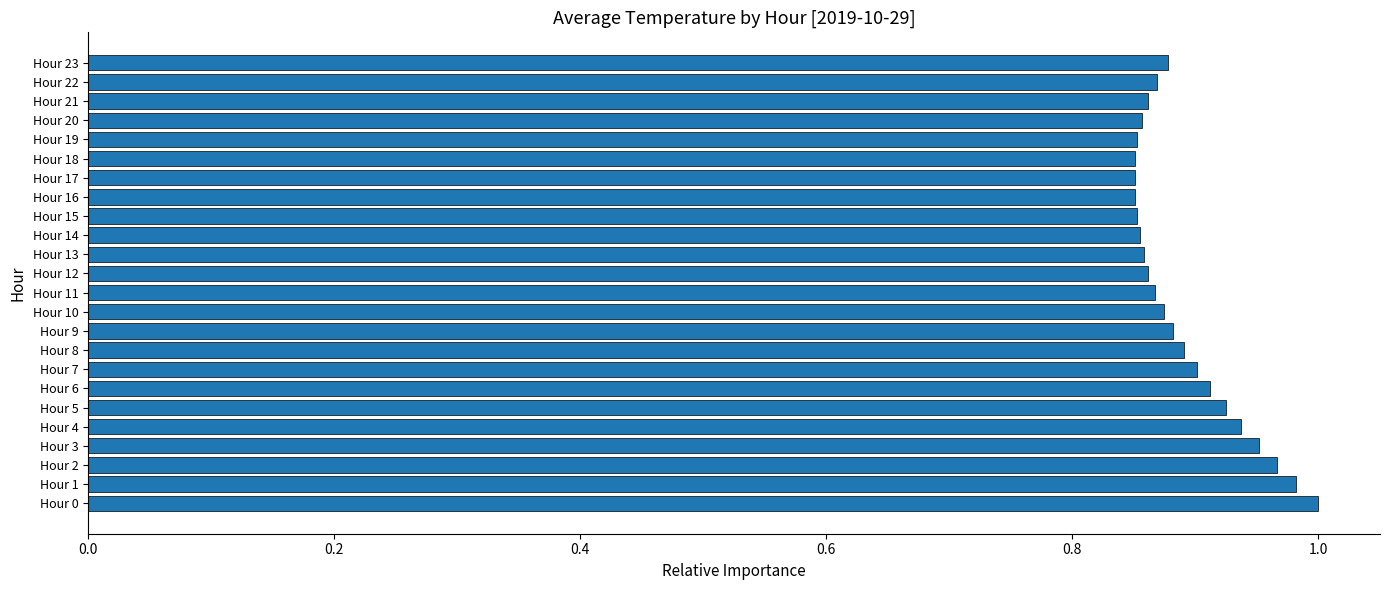

Count the number of categories in the chart.

24